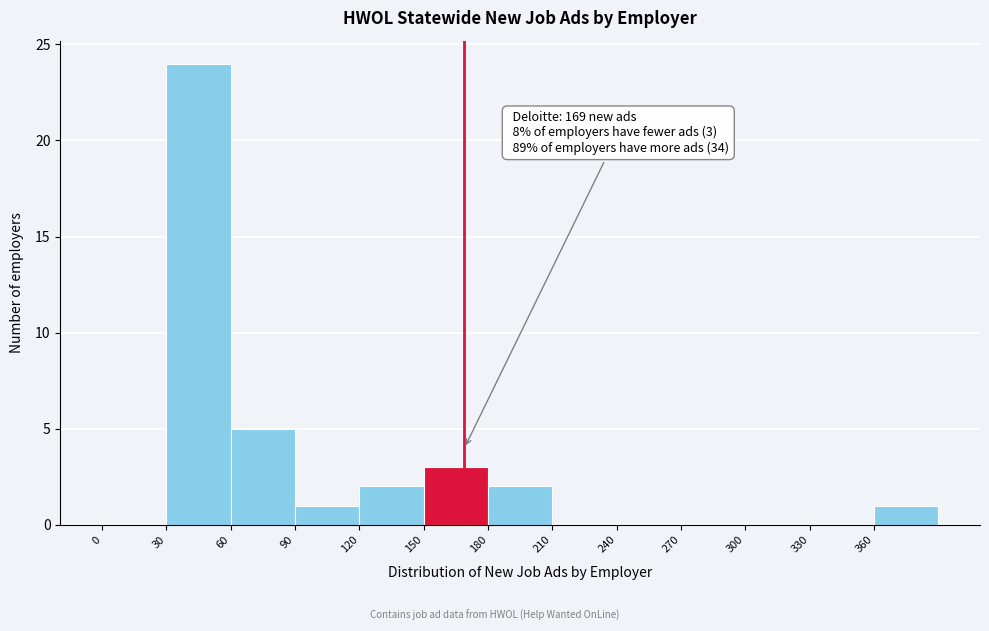

Which range on the x-axis has the tallest bar?

30 to 60